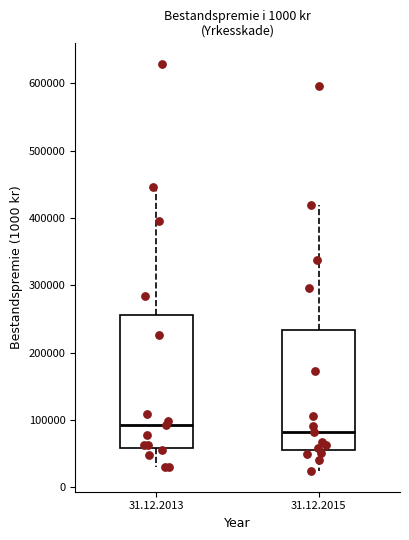

Reading left to right, read every box against the y-axis: the position of its median line, the range the box covers, and the ends of its whiskers. The values are not printed on the chart, so give them approximately, as read against the axis.

31.12.2013: median 90000, box 60000 to 260000, whiskers 30000 to 450000
31.12.2015: median 80000, box 50000 to 230000, whiskers 20000 to 420000